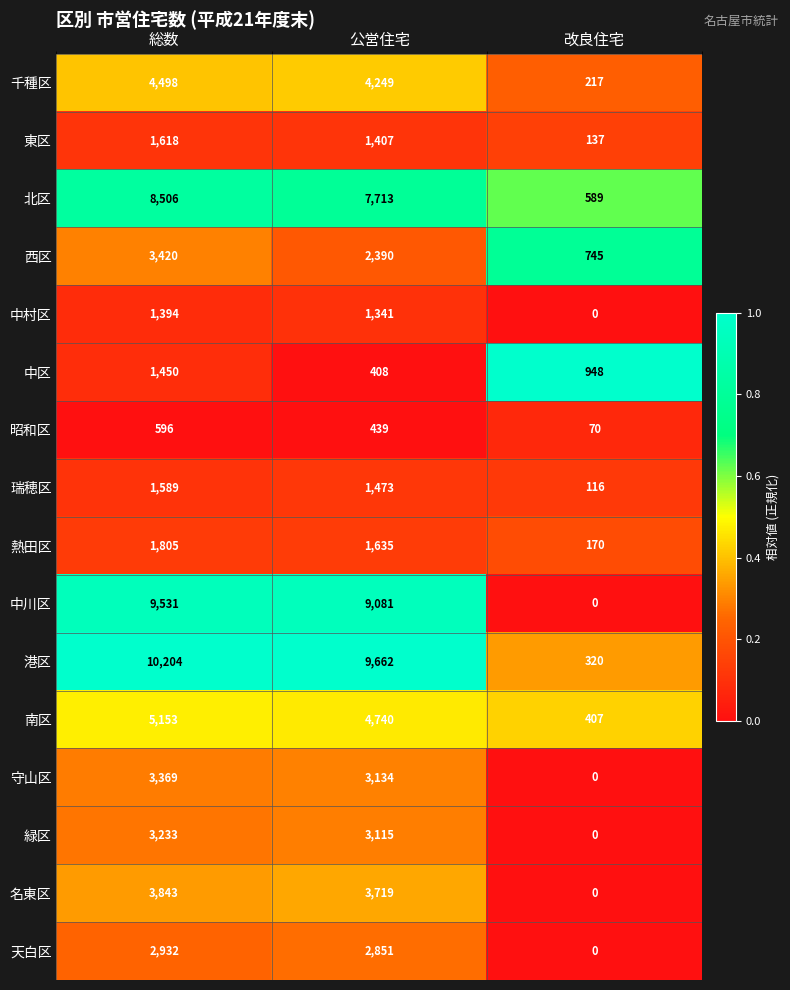

What is the difference between the 瑞穂区 values at 公営住宅 and 総数?

116